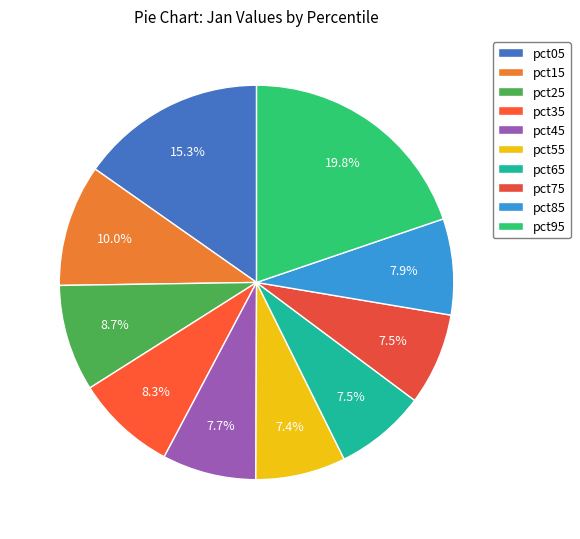

The pct25 slice represents 9% of the pie. True or false?

True